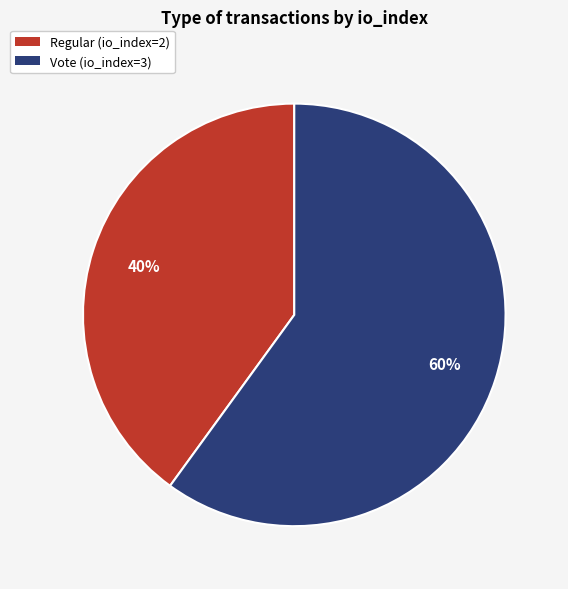

To the nearest percent, what percentage of the pie is Vote (io_index=3)?

60%